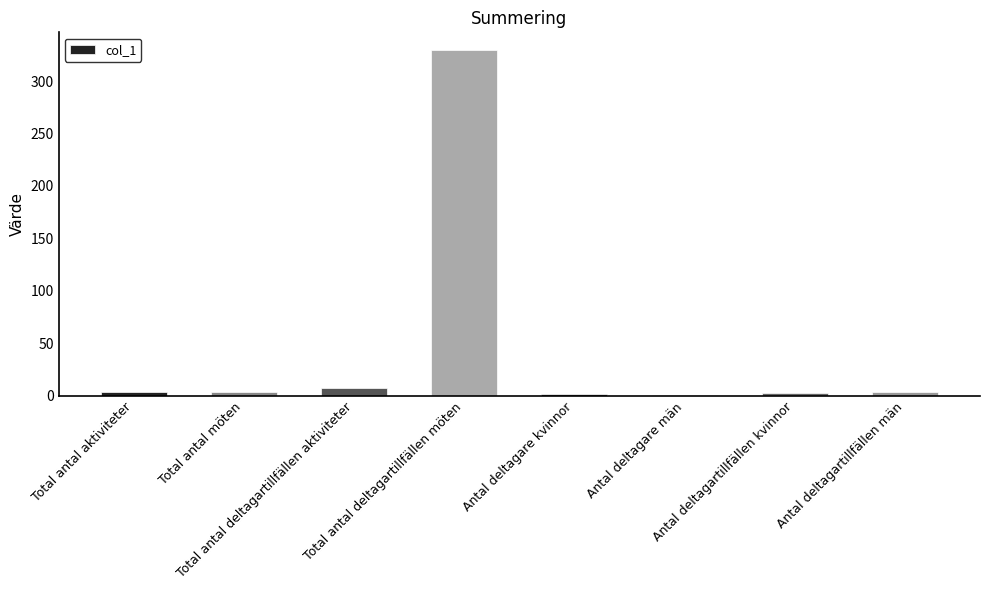

What is the maximum value shown in the chart?

330